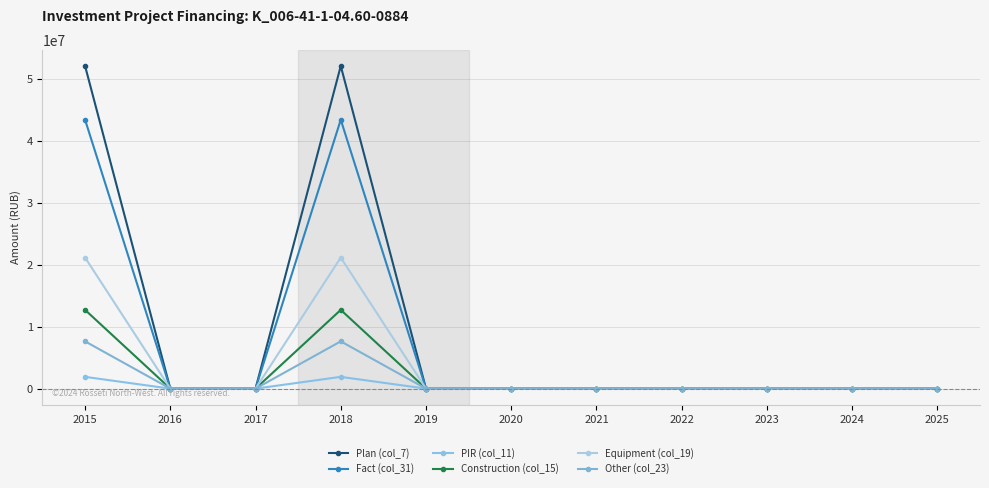

Rank the series by their maximum value, from highest to lowest.

Plan (col_7), Fact (col_31), Equipment (col_19), Construction (col_15), Other (col_23), PIR (col_11)